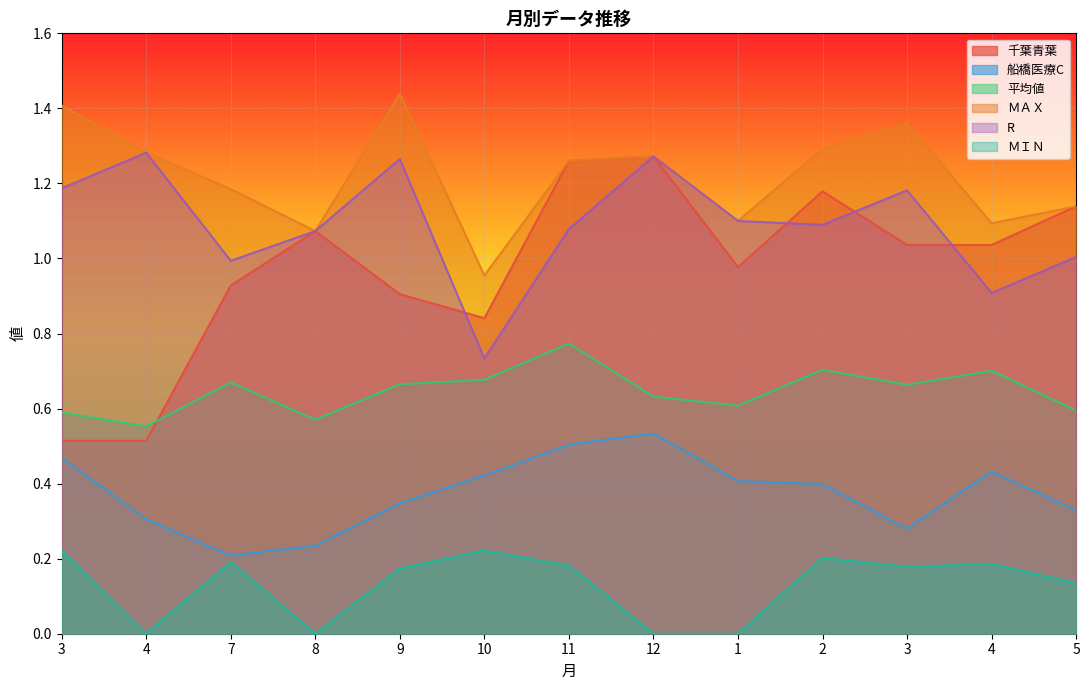

At which category is the sum across all series the highest?

11